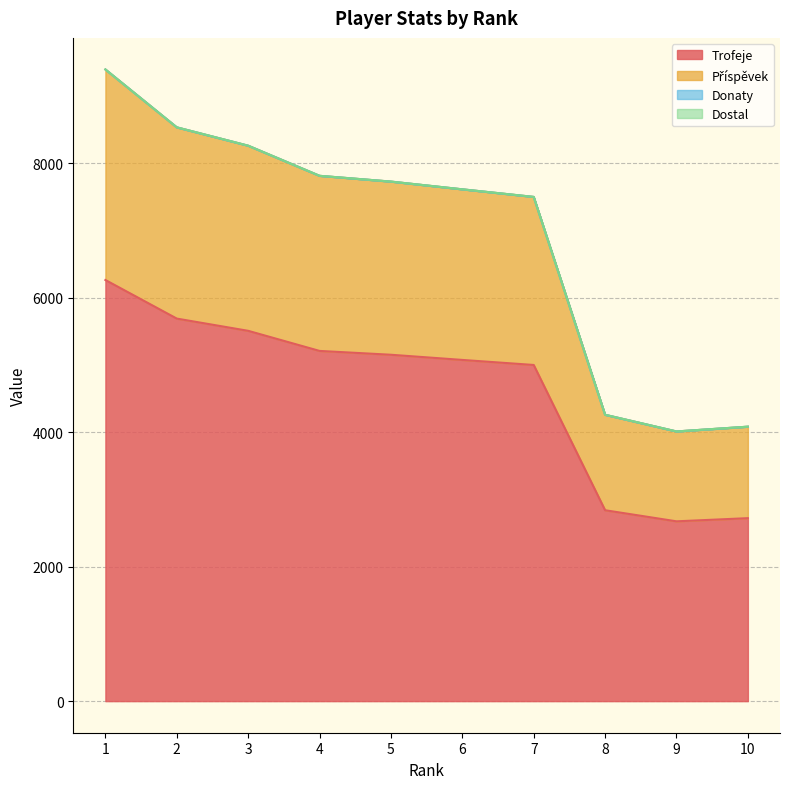

How many data points in Trofeje are less than 5153?

5